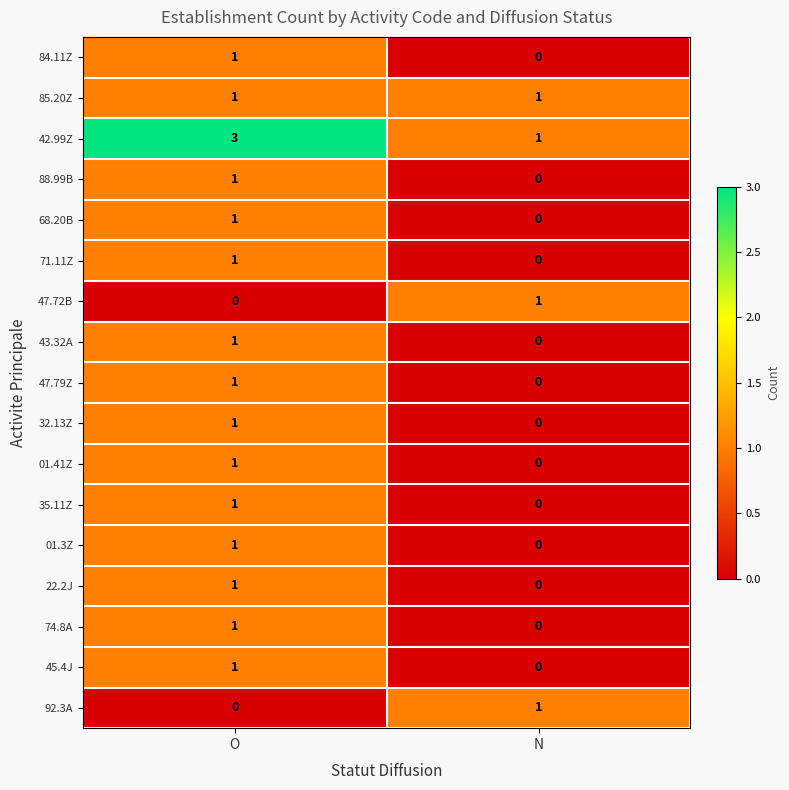

What is the difference between the highest and lowest values at O?

3